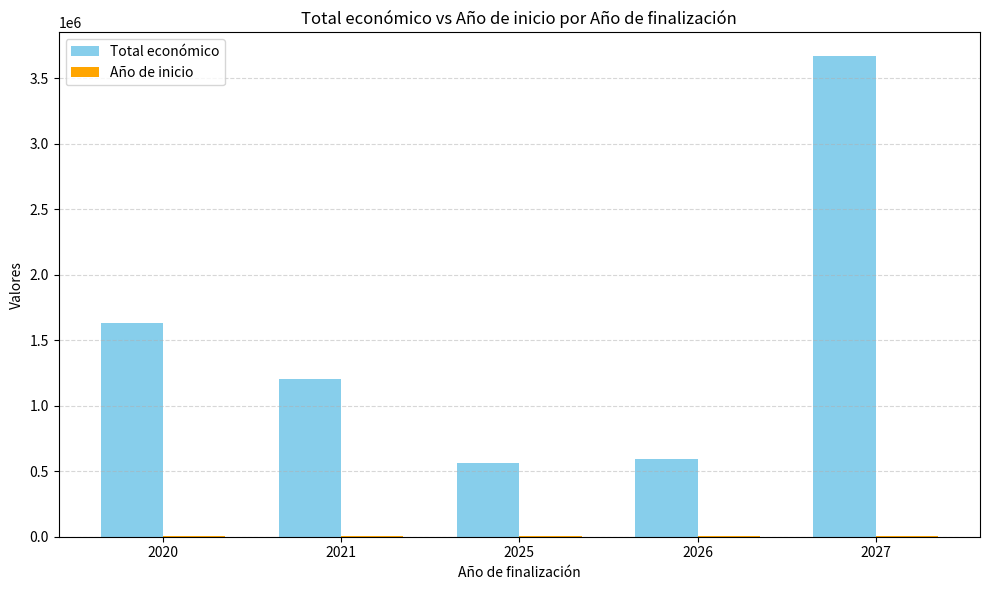

What is the sum of all Total económico values?

7663401.0